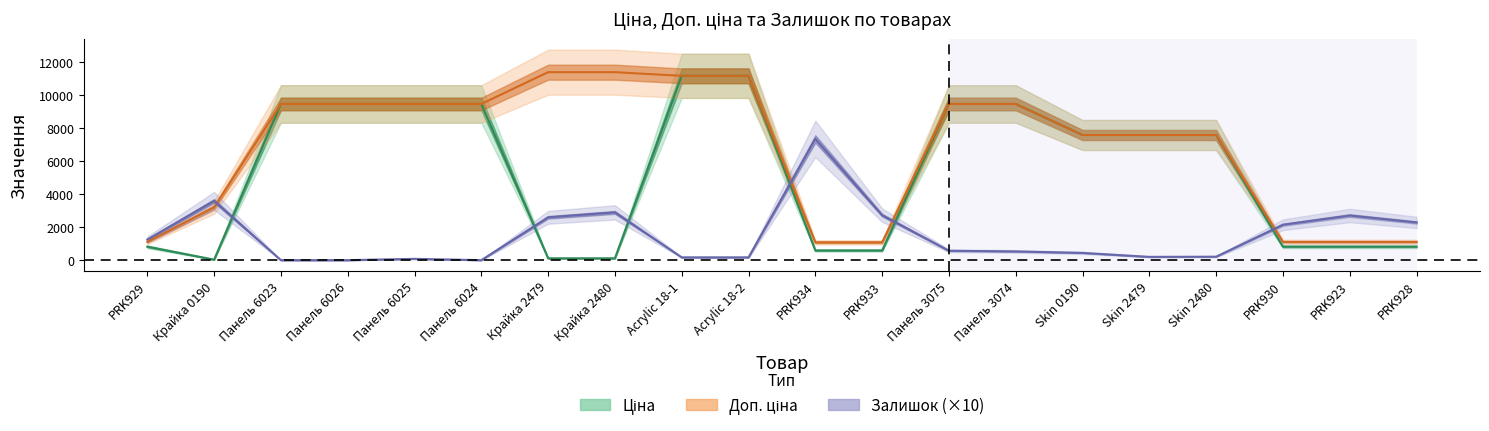

Is it true that Доп. ціна equals 11410.0 at Крайка 2479?

True